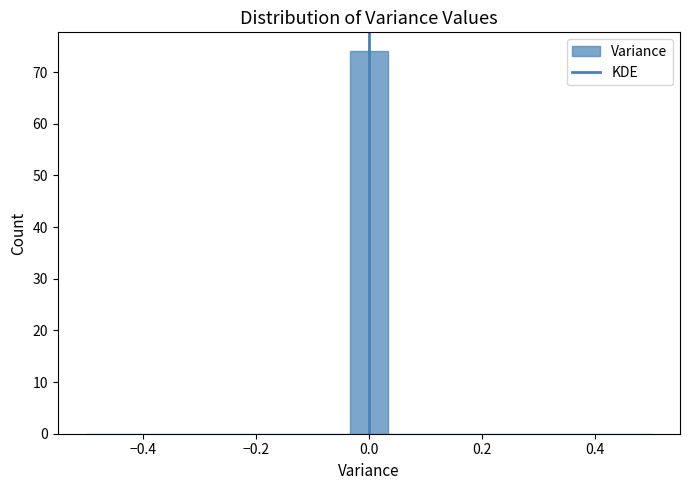

Read against the x-axis, roughly where is the centre of the tallest bar?

0.00